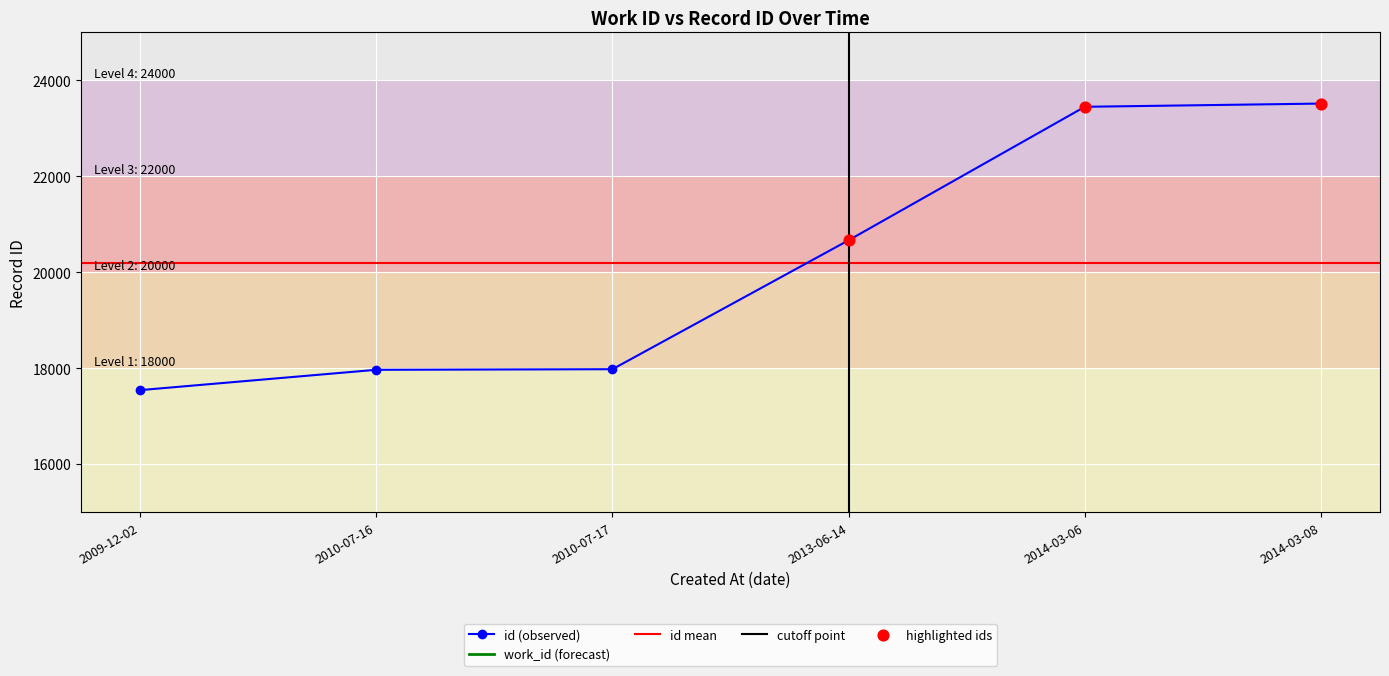

At which category is the sum across all series the highest?

2014-03-08